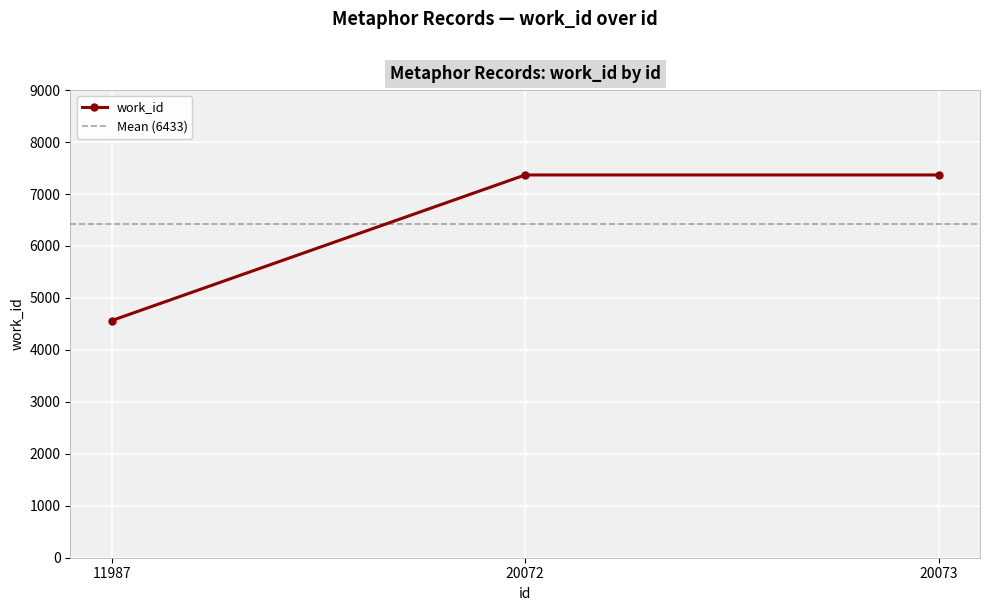

What is the difference between the values at 20073 and 11987?

2803